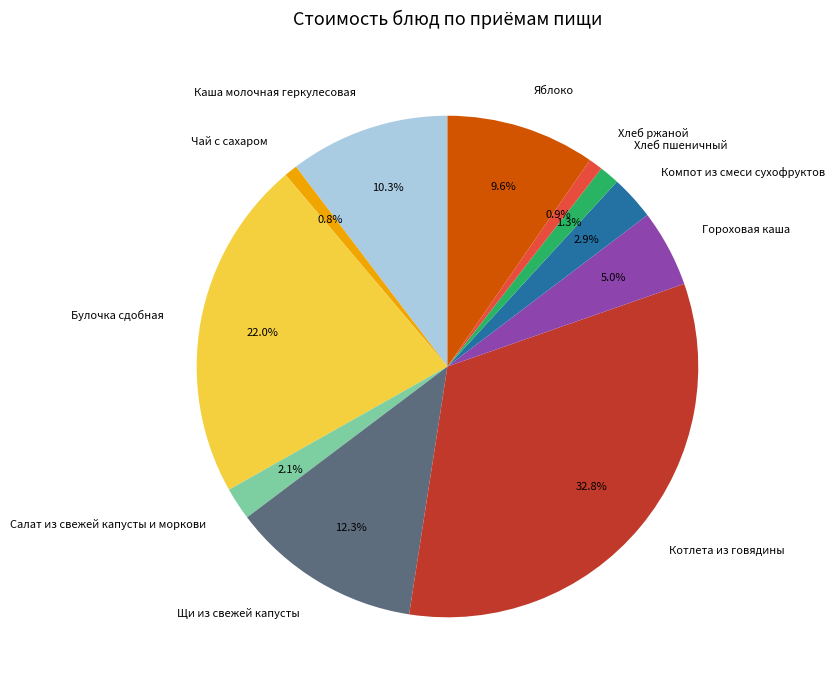

Which category has the biggest portion of the pie?

Котлета из говядины